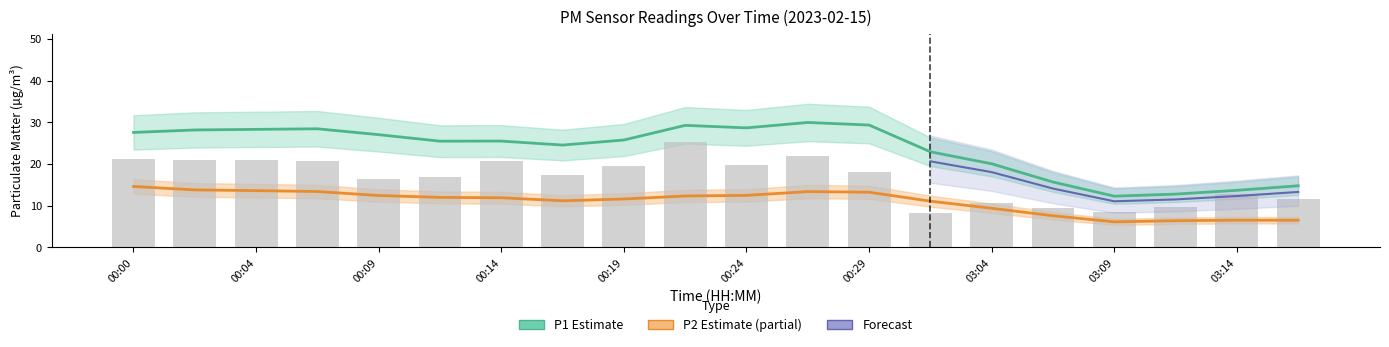

Where does the P1 (PM10 Estimate) series first go above 25?

00:00